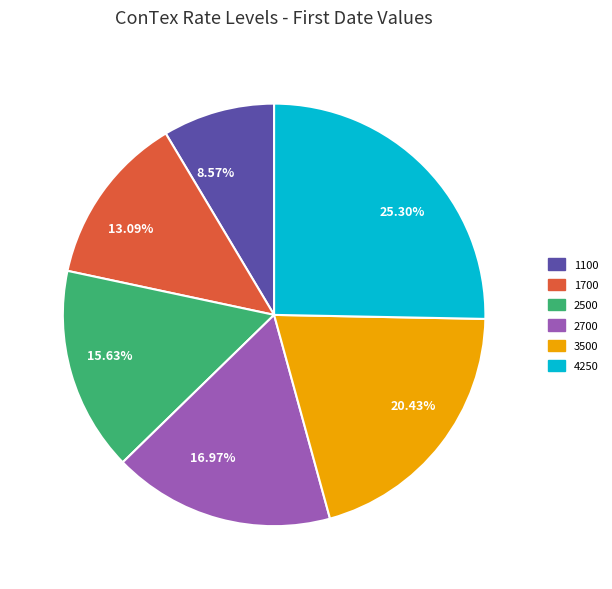

True or false: 1100 accounts for 2% of the total.

False